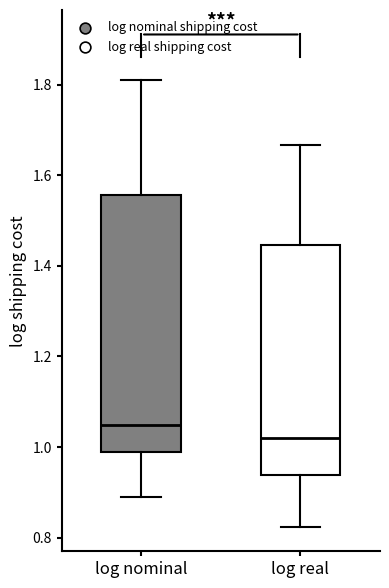

Reading left to right, read every box against the y-axis: the position of its median line, the range the box covers, and the ends of its whiskers. The values are not printed on the chart, so give them approximately, as read against the axis.

log nominal: median 1.04, box 0.98 to 1.56, whiskers 0.88 to 1.82
log real: median 1.02, box 0.94 to 1.44, whiskers 0.82 to 1.66